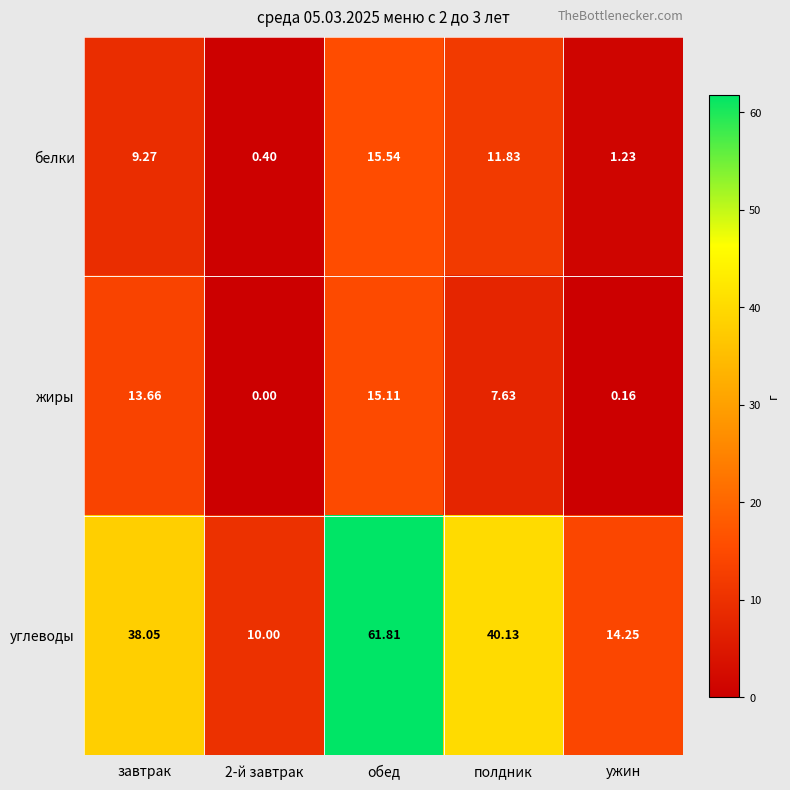

What is the difference between the highest and lowest values at обед?

46.7